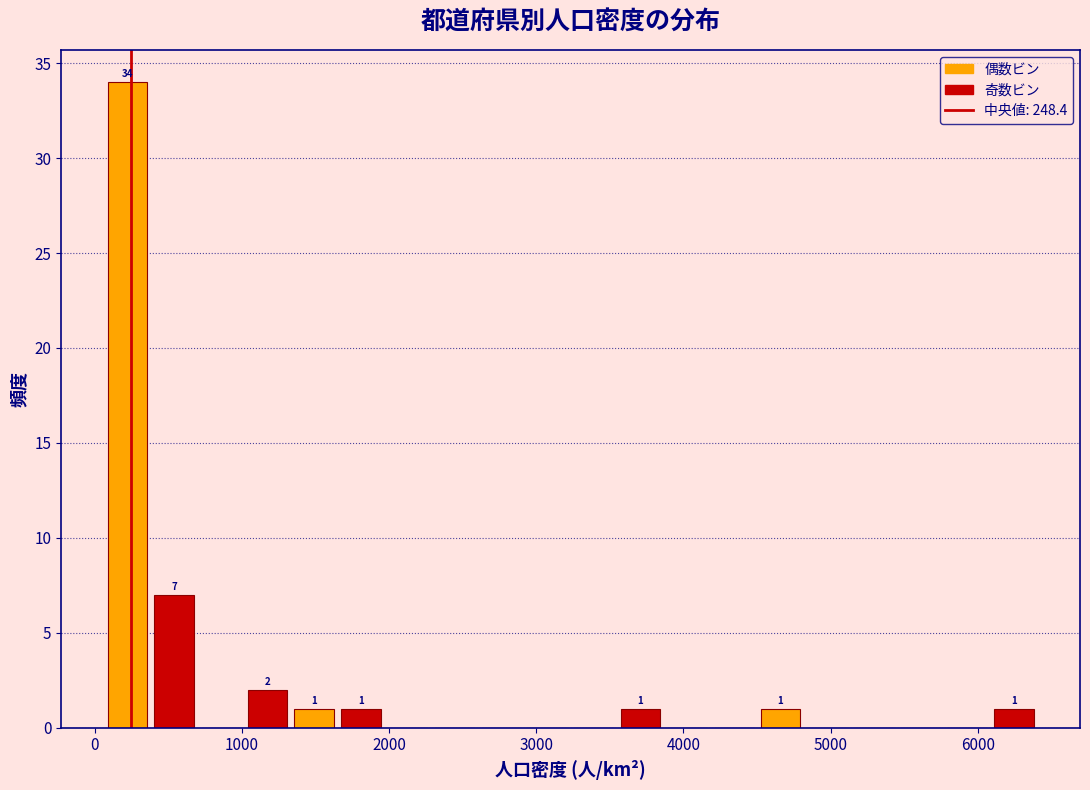

Read against the x-axis, roughly where is the centre of the tallest bar?

200